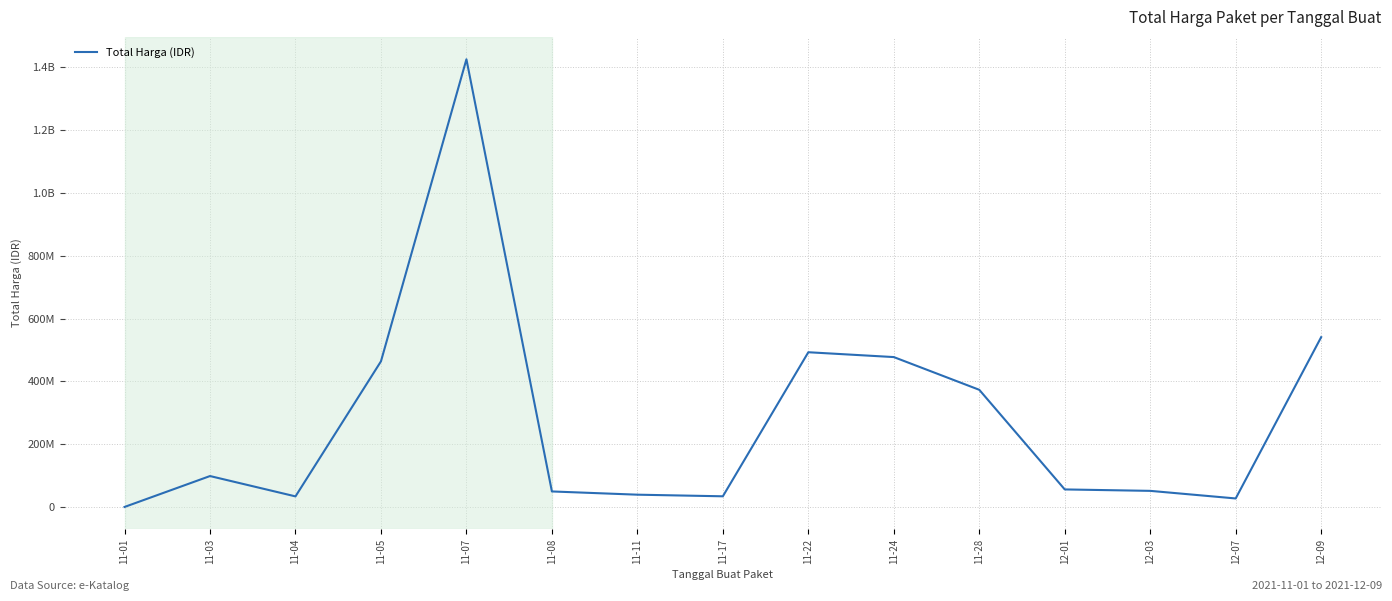

What is the change in value from 11-03 to 12-09?

+442298430